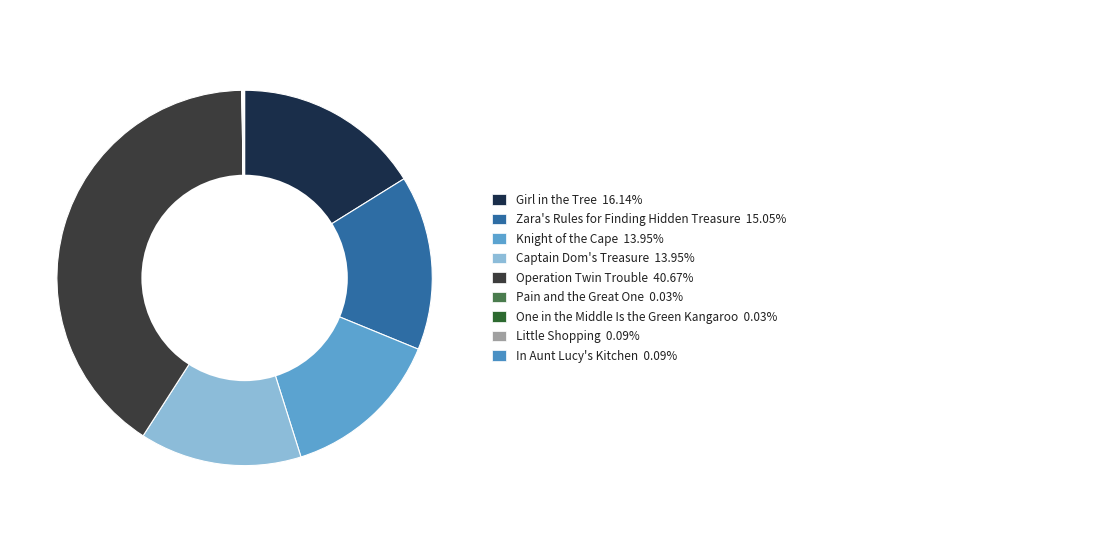

How many segments does this pie chart have?

9